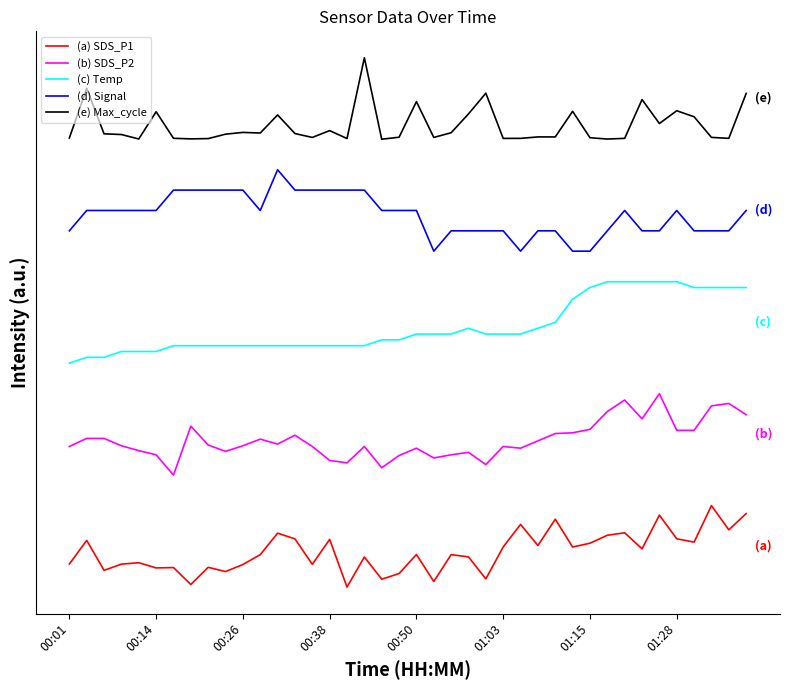

True or false: (b) SDS_P2 has more than 0 points higher than both neighbors.

True